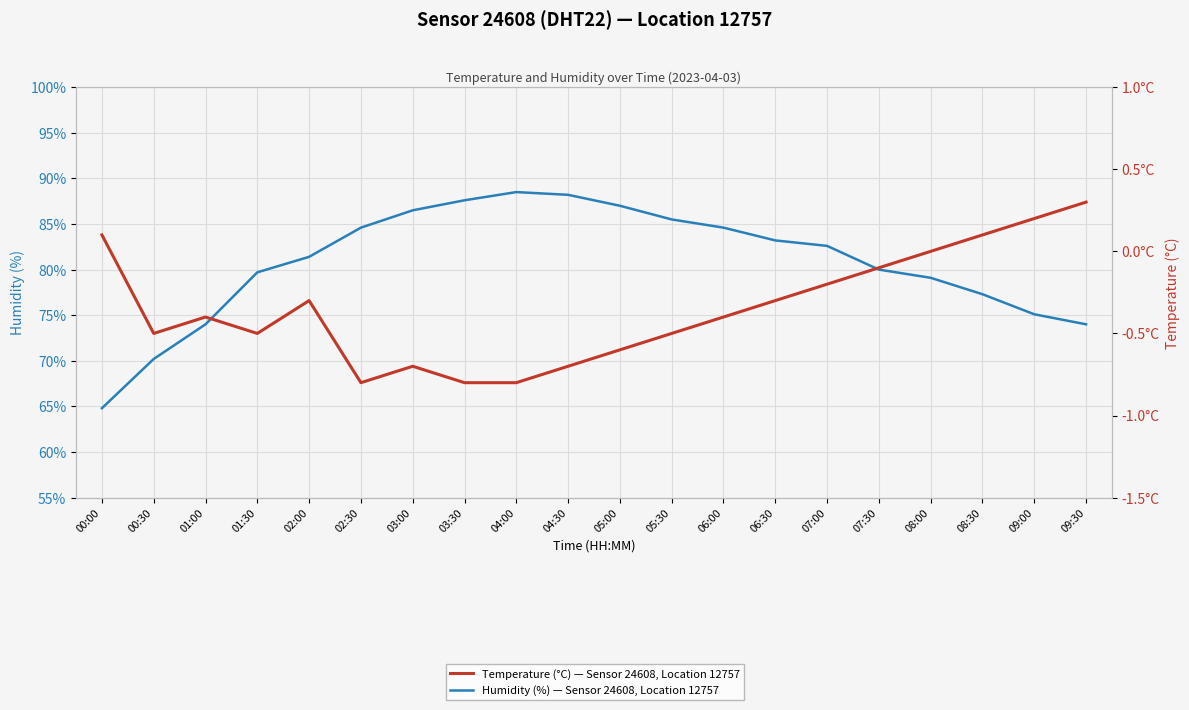

The Humidity (%) — Sensor 24608, Location 12757 series shows 29.6 at 07:30. True or false?

False